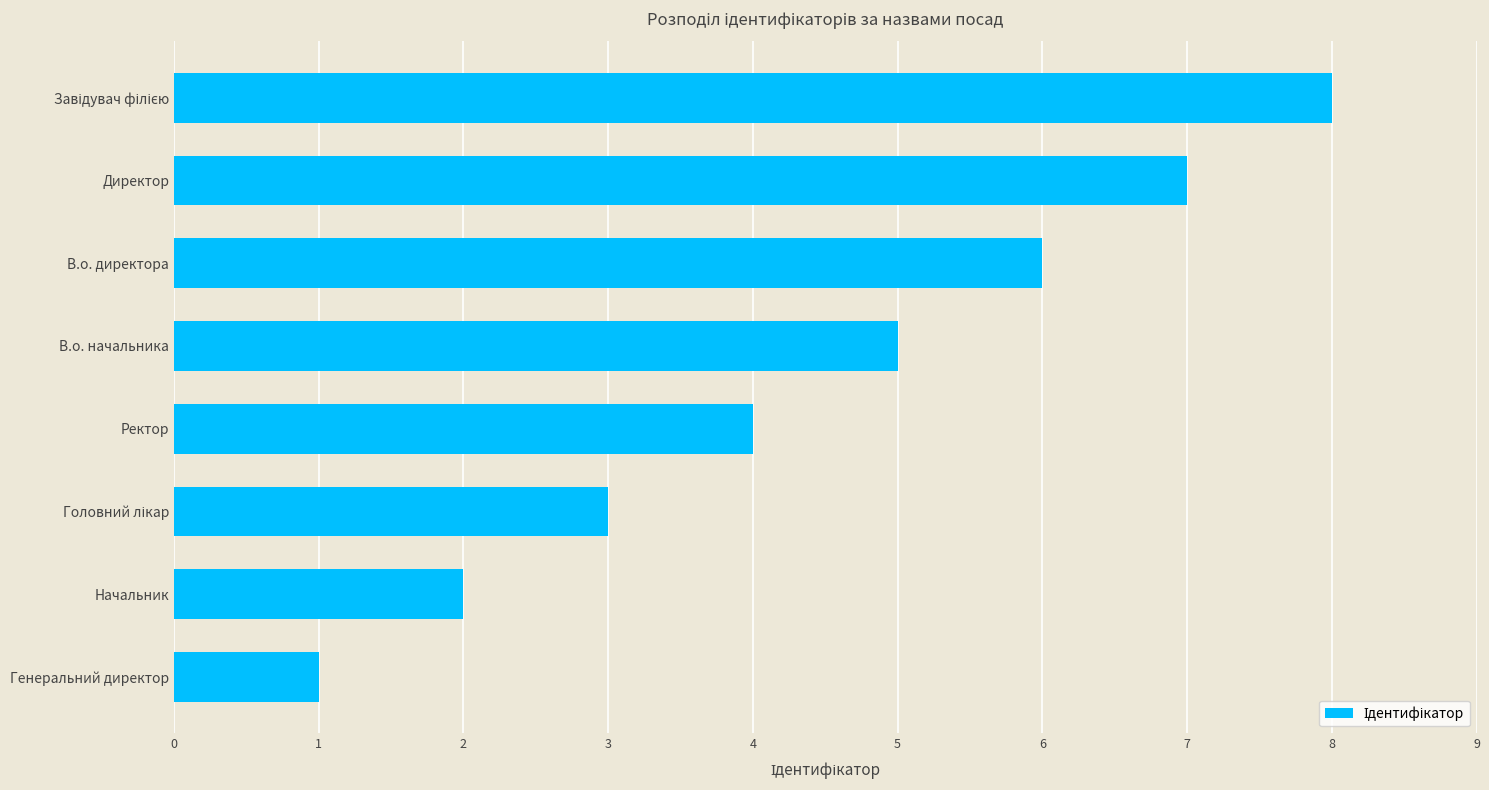

What is the sum of the values at В.о. начальника and Генеральний директор?

6